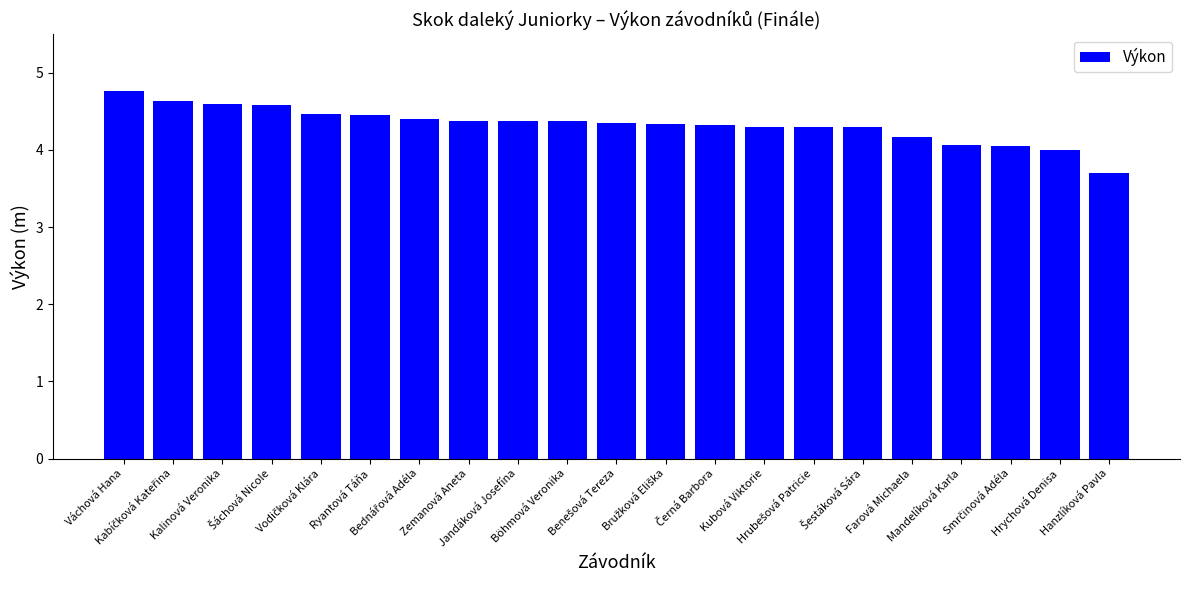

What is the difference between the maximum and second lowest values?

0.8